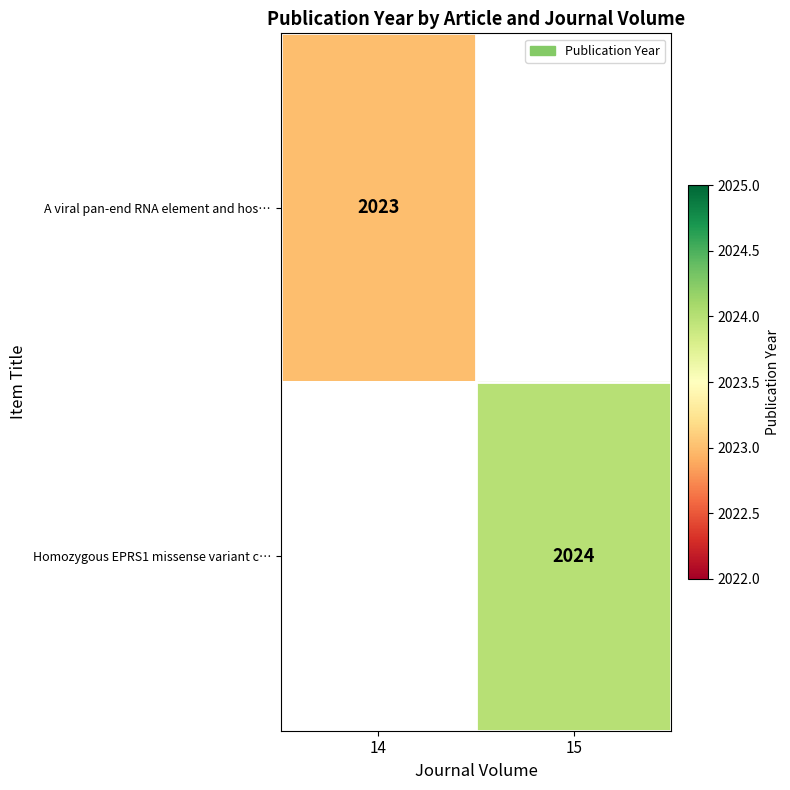

Is the value of Homozygous EPRS1 missense variant c… at 15 greater than the value of A viral pan-end RNA element and hos… at 14?

Yes